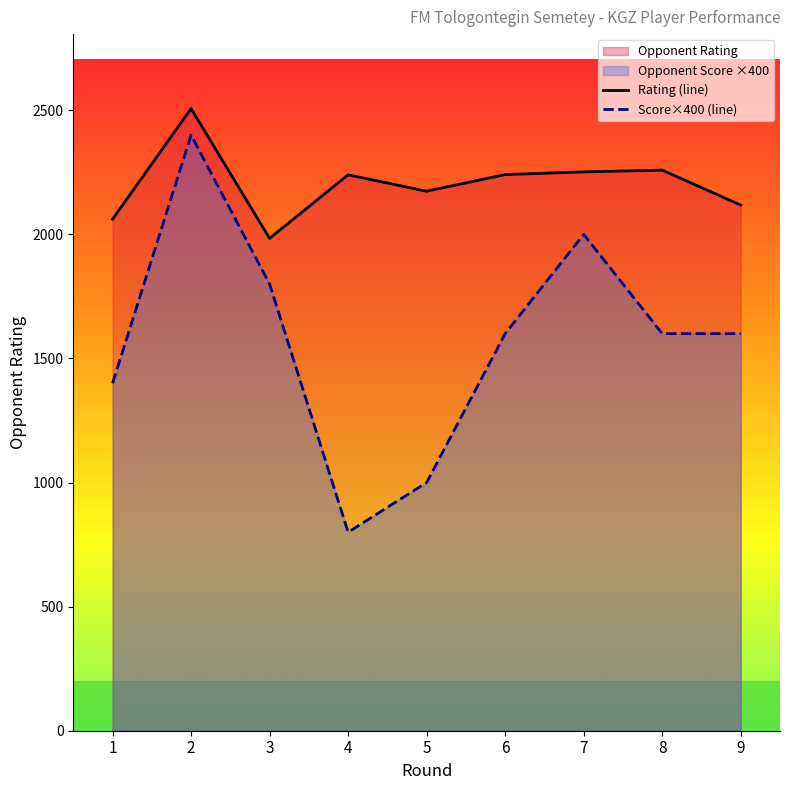

True or false: Rating (line) and Score×400 (line) cross at least once.

False